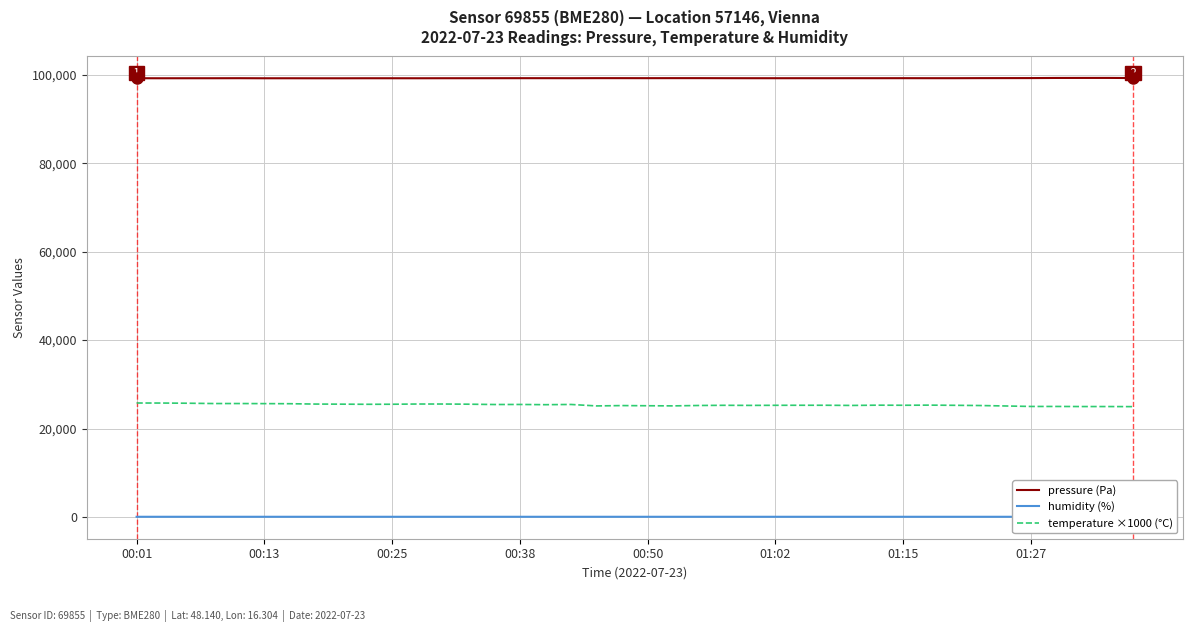

True or false: temperature ×1000 (°C) and pressure (Pa) intersect in this chart.

False